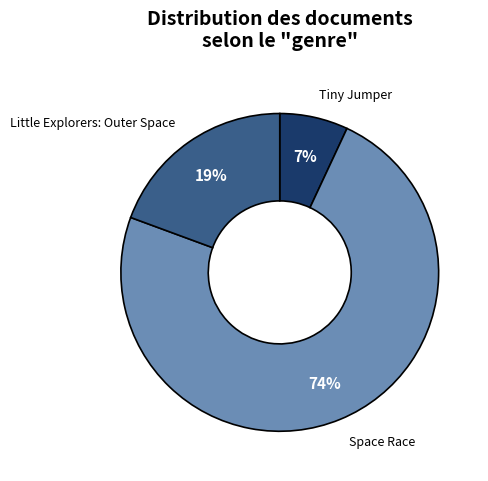

Is there any slice that represents more than half of the pie?

Yes